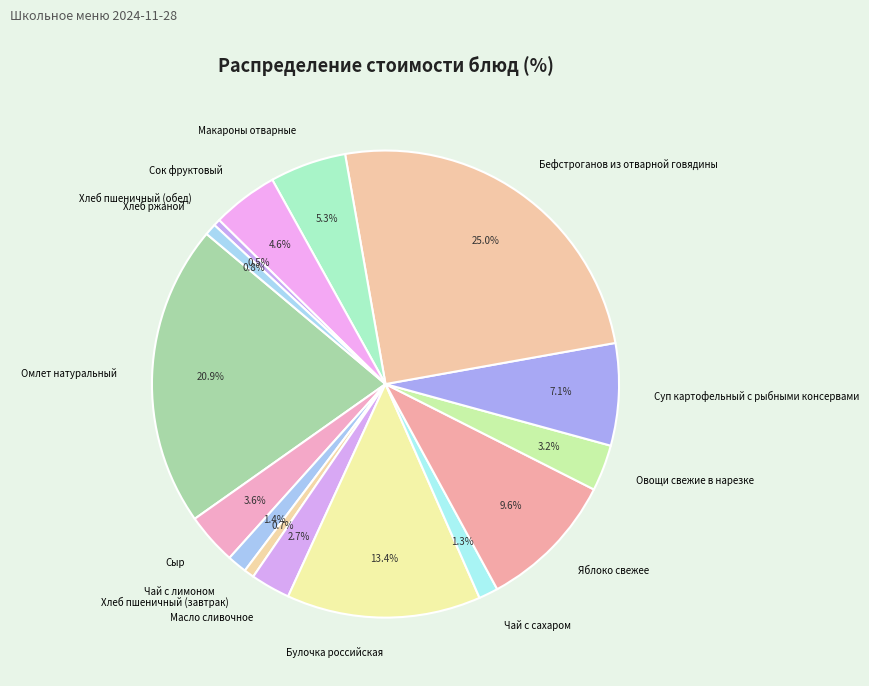

Approximately how many times larger is the value at Овощи свежие в нарезке compared to Масло сливочное?

1.2